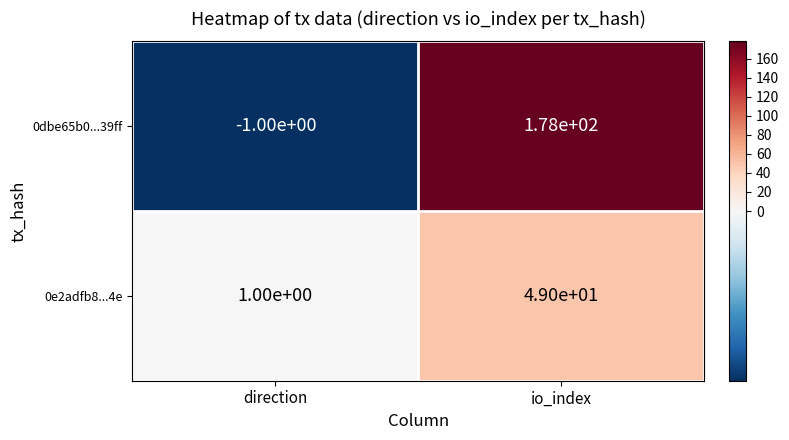

List the series in order of their overall mean, highest first.

0dbe65b0...39ff, 0e2adfb8...4e